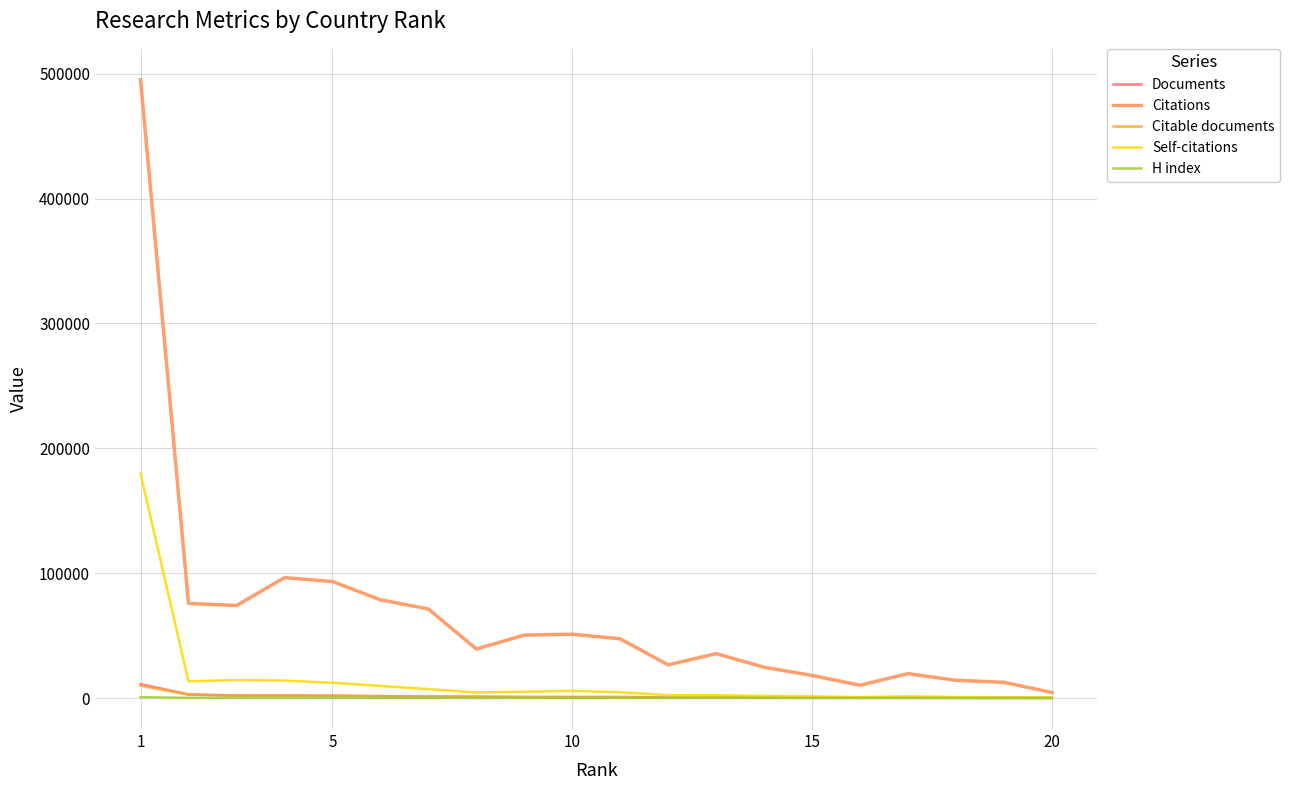

Is this an area chart (filled region under the line)?

No